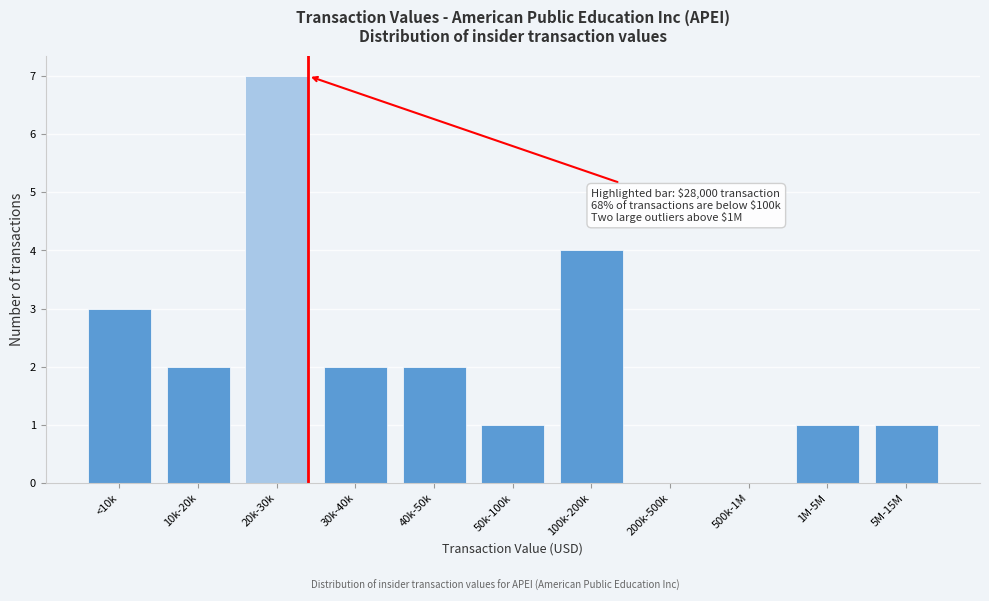

Reading left to right, list all the values displayed in this chart.

<10k=3	10k-20k=2	20k-30k=7	30k-40k=2	40k-50k=2	50k-100k=1	100k-200k=4	200k-500k=0	500k-1M=0	1M-5M=1	5M-15M=1